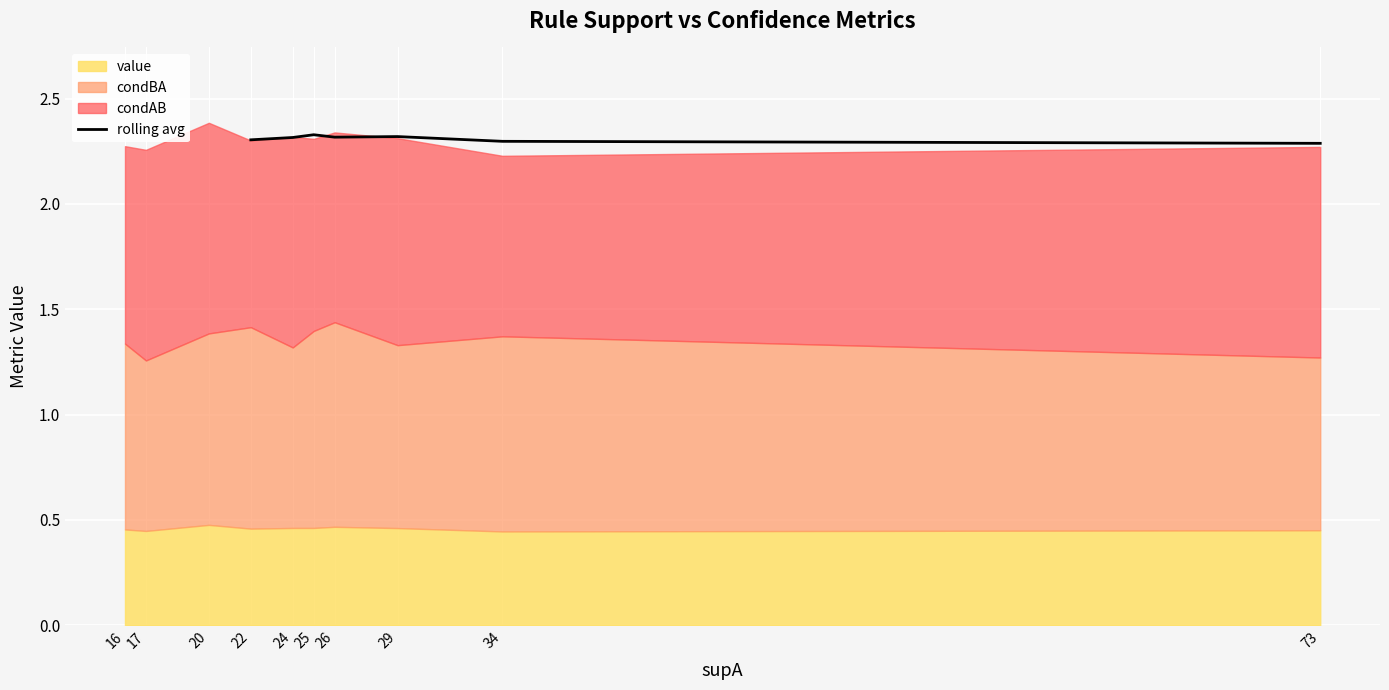

Is it true that rolling avg equals 0.8 at 25?

False